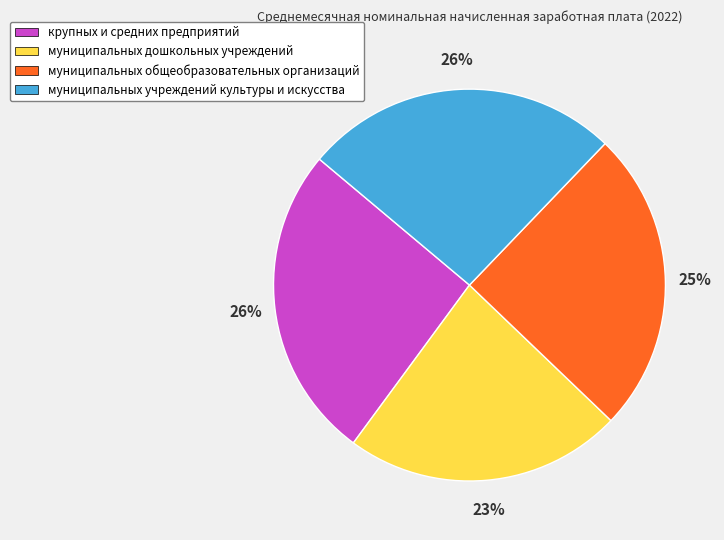

To the nearest percent, what is the difference between the largest and smallest slice percentages?

3%